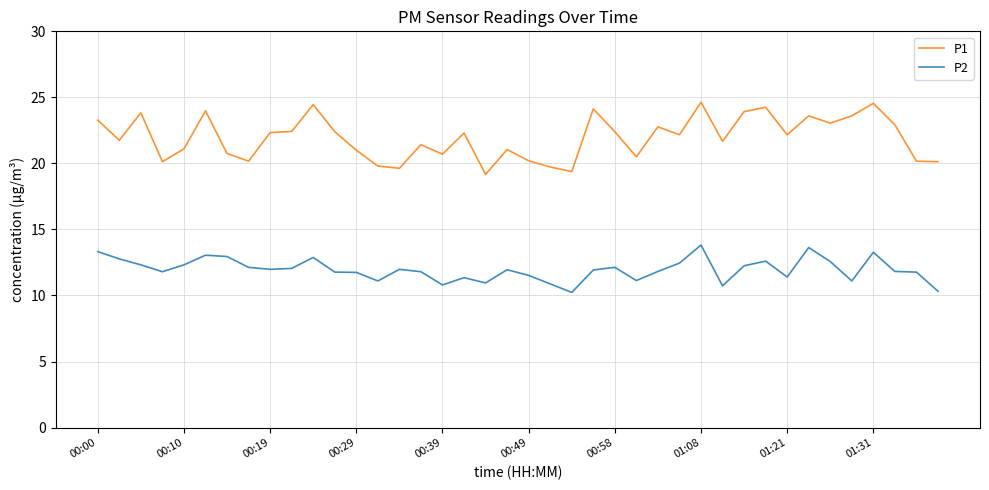

List the series in order of their overall mean, highest first.

P1, P2